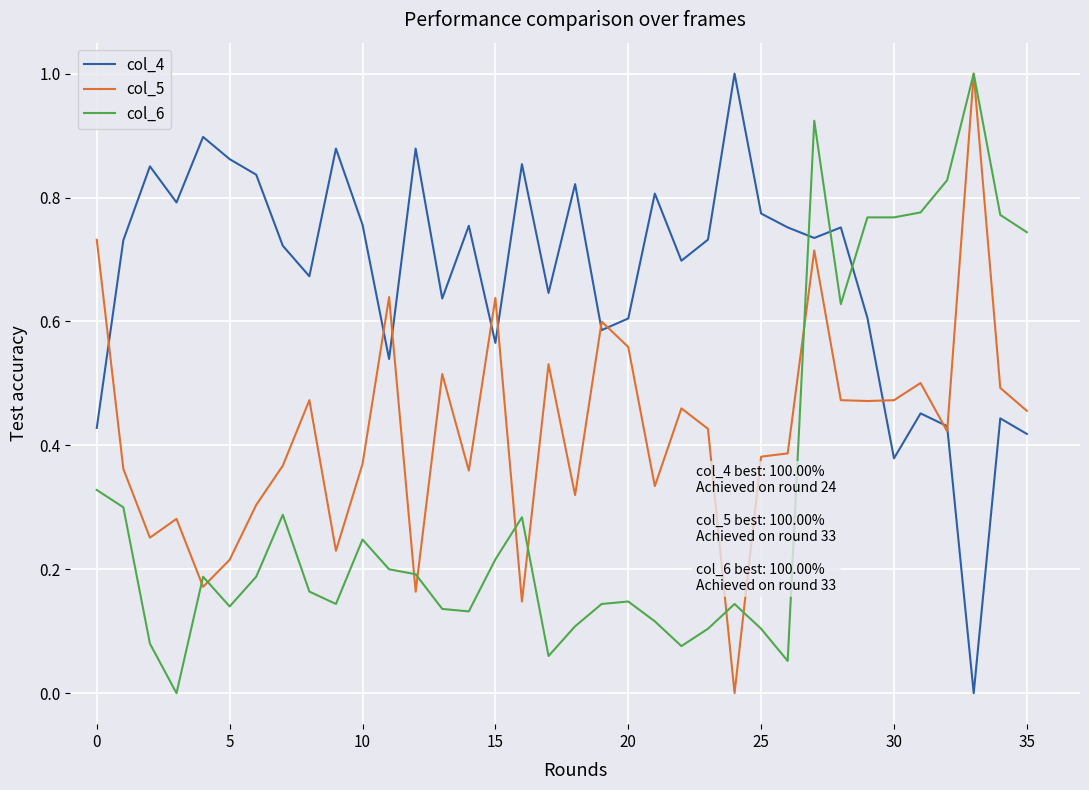

Rank the series by their average value, from lowest to highest.

col_6, col_5, col_4